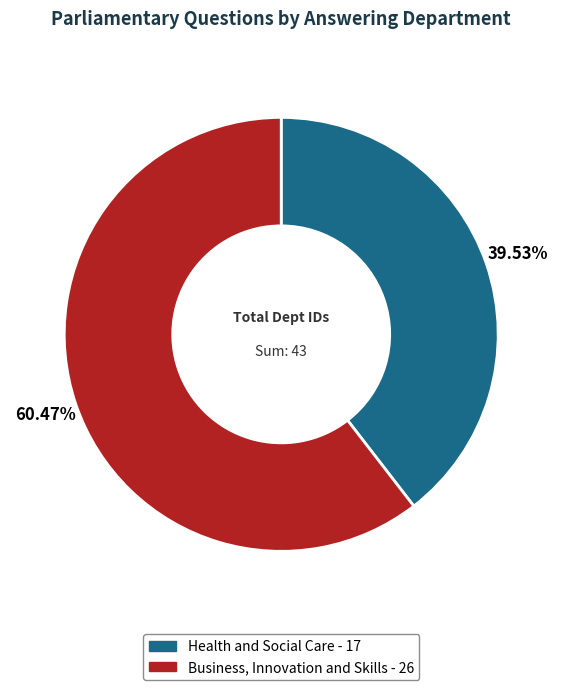

What percentage is the Business, Innovation and Skills slice, to the nearest percent?

60%